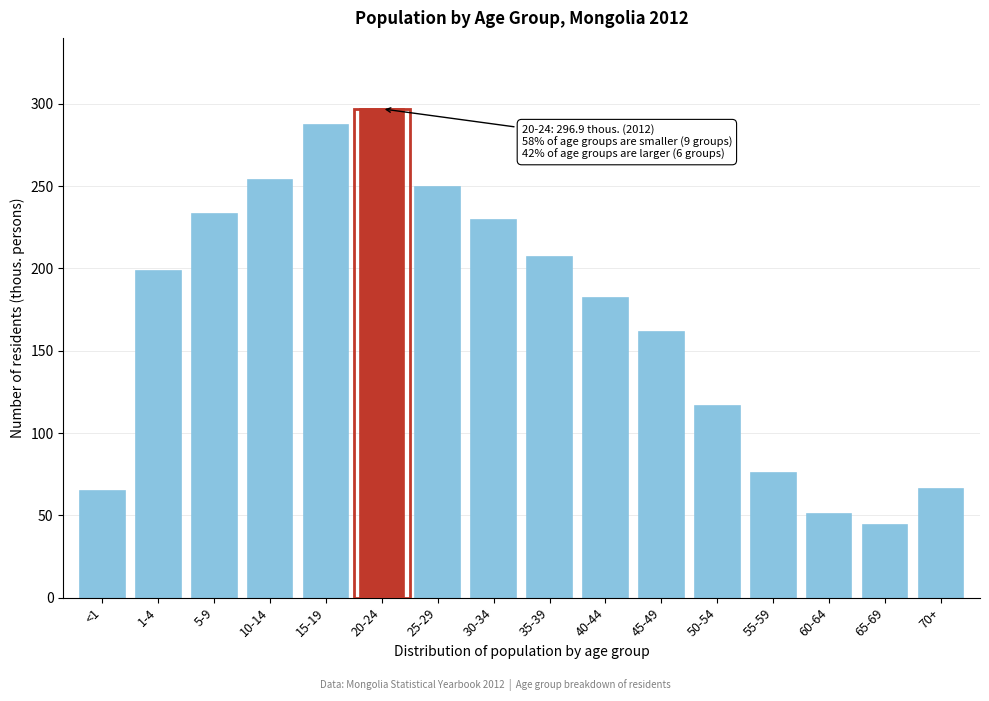

Reading right to left, list all the values displayed in this chart.

66.1	44.2	50.7	76.0	116.7	161.2	181.8	206.8	229.1	249.7	296.9	286.9	253.9	233.1	198.6	64.6